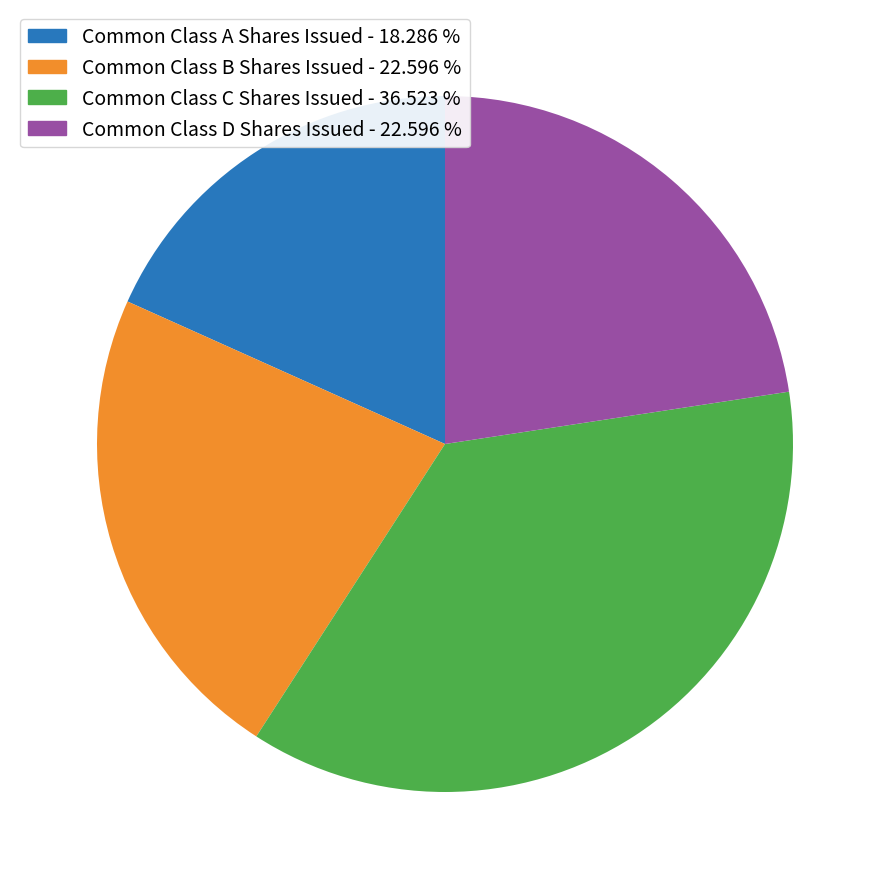

Which has a higher value, Common Class C Shares Issued - 36.523 % or Common Class D Shares Issued - 22.596 %?

Common Class C Shares Issued - 36.523 %